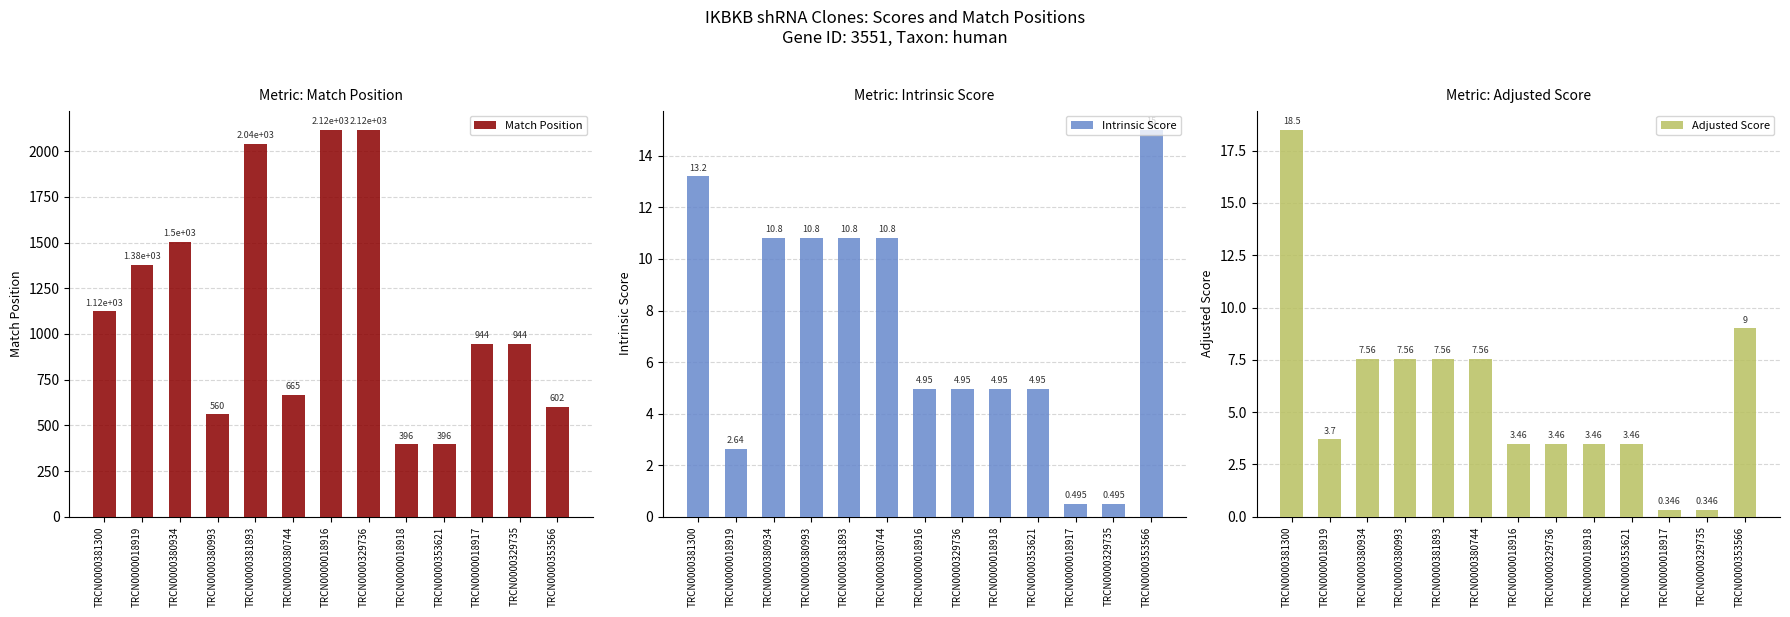

How many data points in Match Position are less than 944?

5